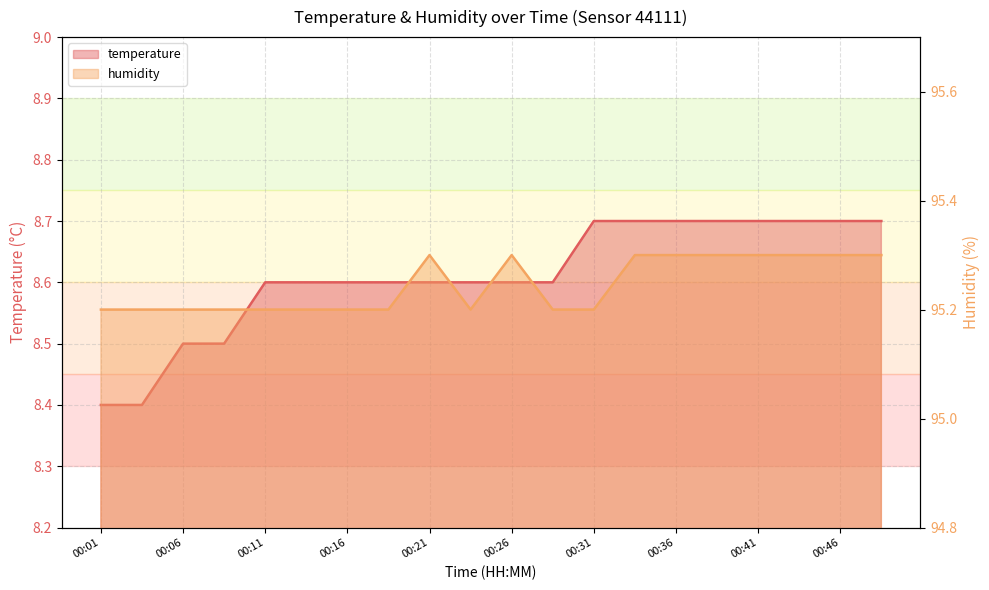

At how many categories does at least one series exceed 29?

20